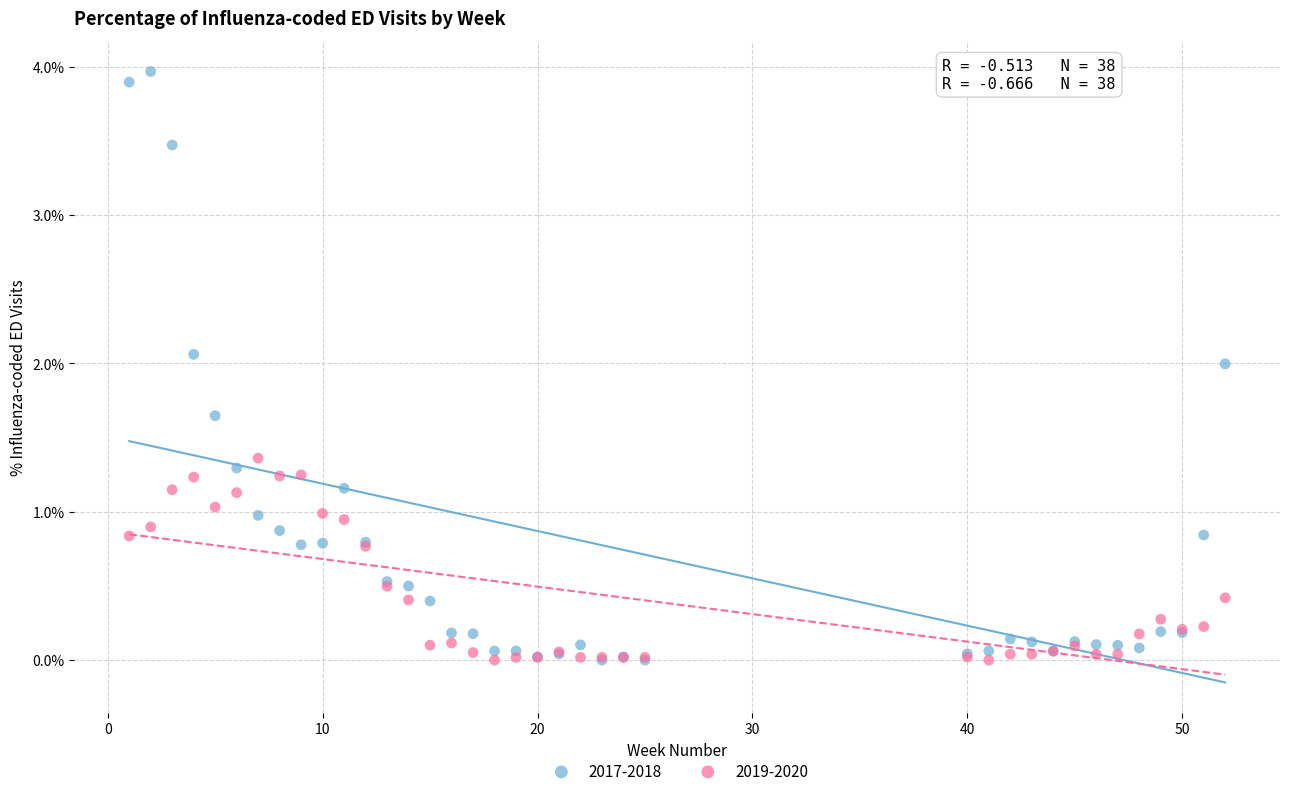

What are all the series names shown in the legend?

2017-2018, 2019-2020